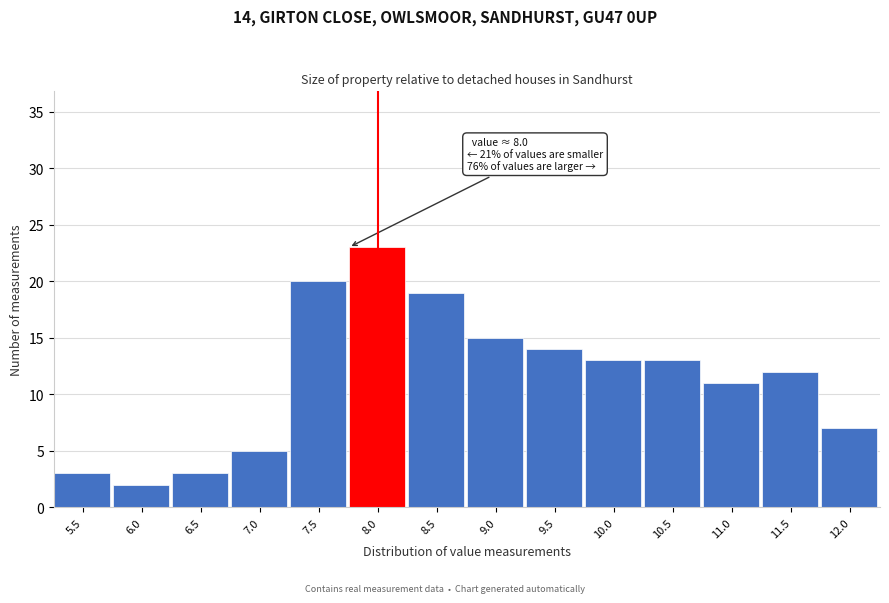

Reading right to left, transcribe all the data shown in this chart.

12.0=7	11.5=12	11.0=11	10.5=13	10.0=13	9.5=14	9.0=15	8.5=19	8.0=23	7.5=20	7.0=5	6.5=3	6.0=2	5.5=3